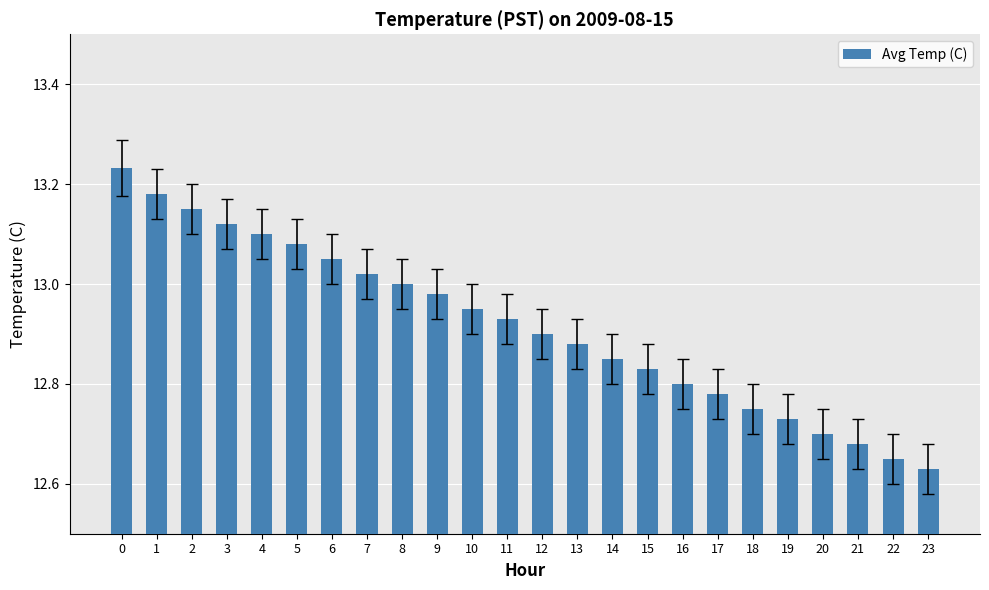

What is the sum of all values?

310.0